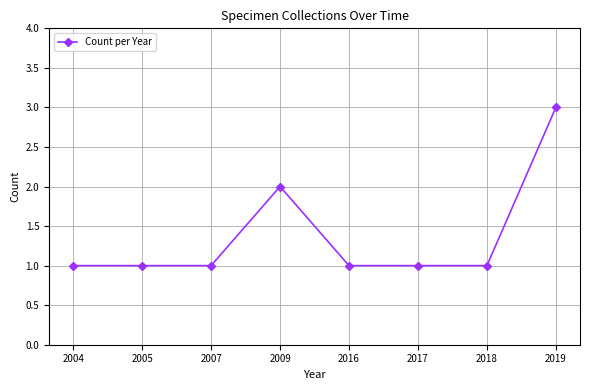

True or false: there are more than 0 points higher than both neighbors.

True